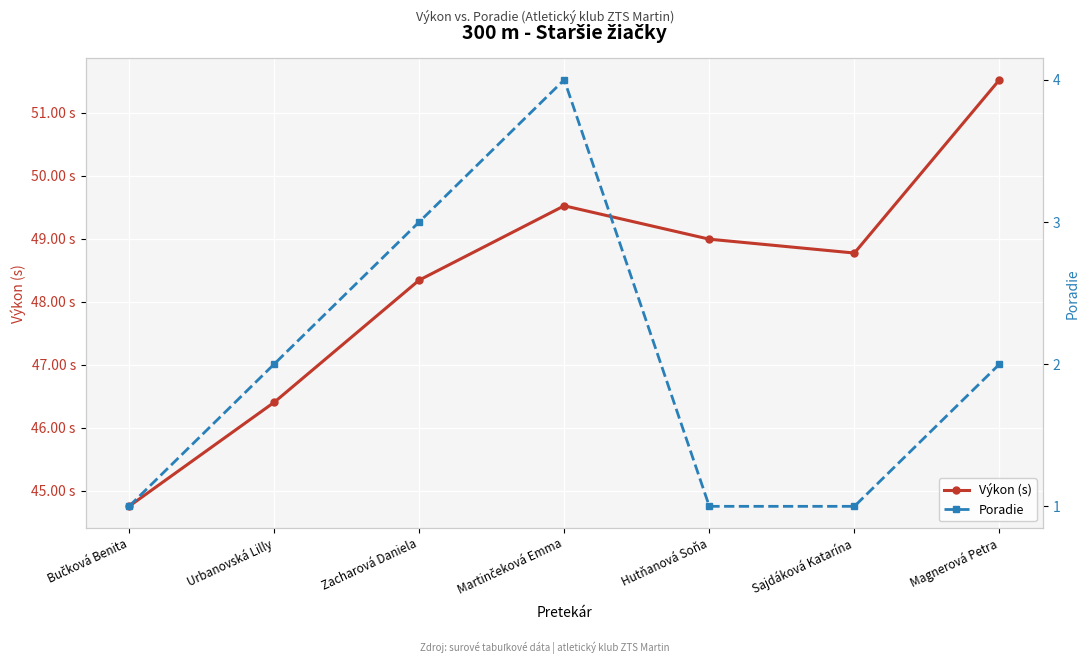

Where is the first local maximum for Poradie?

Martinčeková Emma